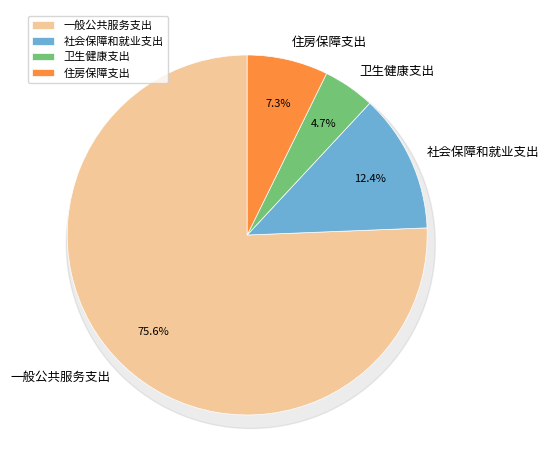

Does 一般公共服务支出 account for over 50% of the chart?

Yes